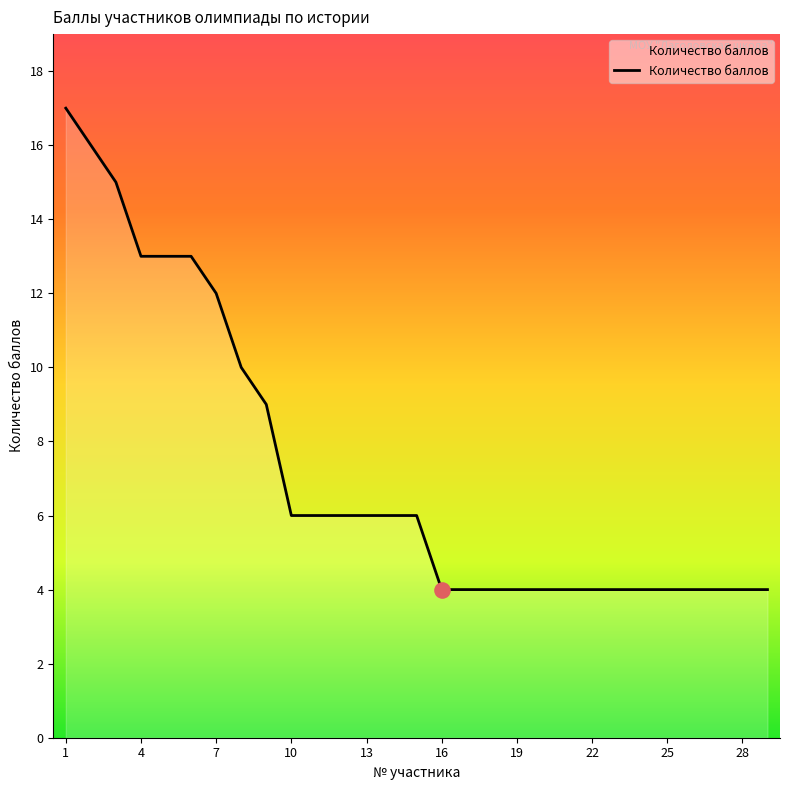

What is the greatest value displayed?

17